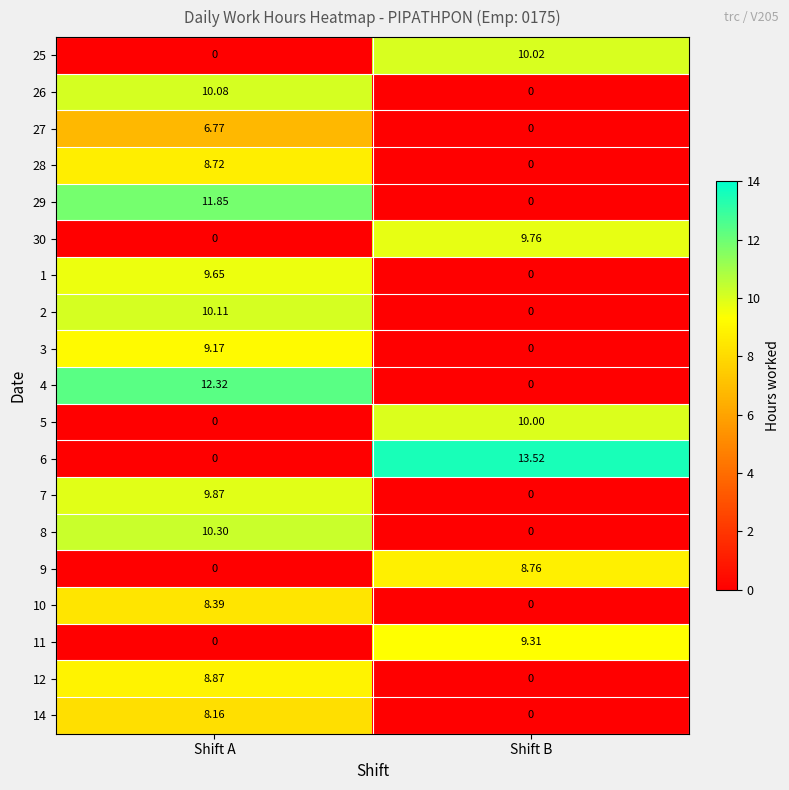

Which category has the lowest value in the 26 series?

Shift B